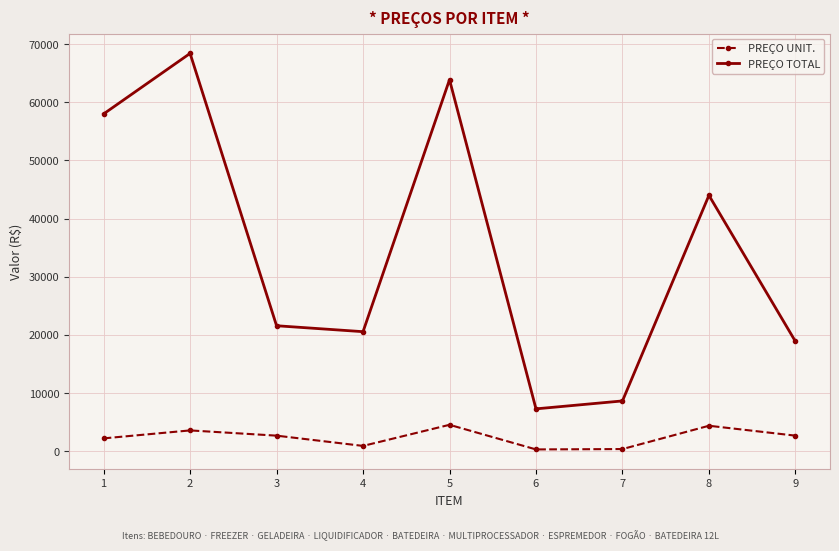

What is the difference between the highest and lowest values at 9?

16200.0